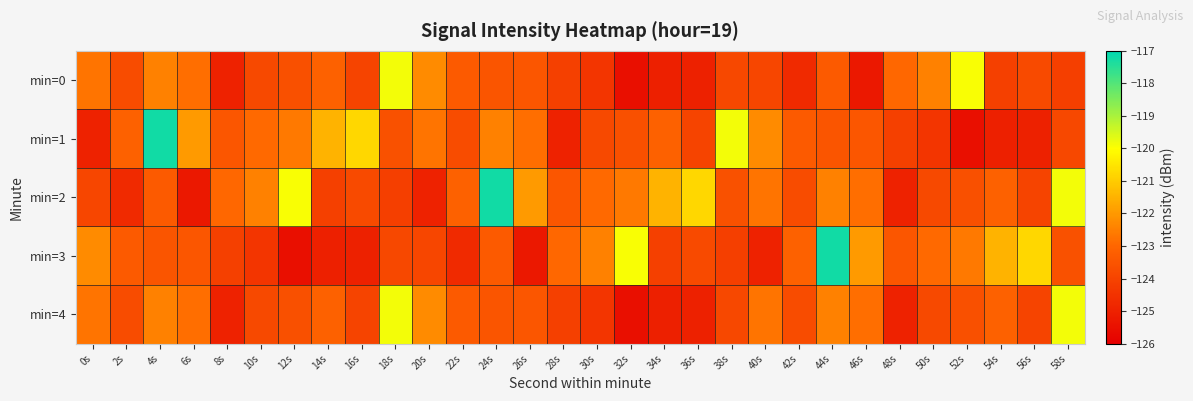

At which category is the sum across all series the highest?

4s